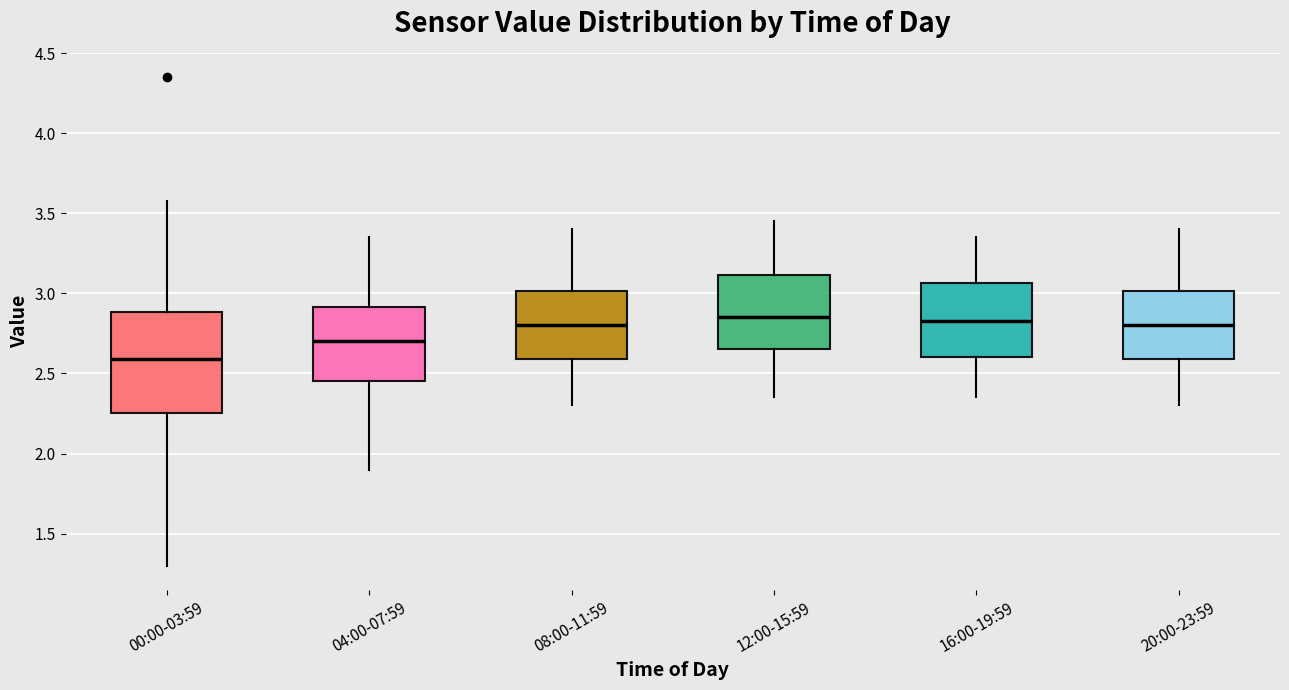

Reading left to right, transcribe this box plot: for each box, give where its median line is, the range the box spans, and where its two whiskers end, as read against the y-axis. The values are not printed on the chart, so give them approximately, as read against the axis.

00:00-03:59: median 2.60, box 2.25 to 2.90, whiskers 1.30 to 3.60
04:00-07:59: median 2.70, box 2.45 to 2.90, whiskers 1.90 to 3.35
08:00-11:59: median 2.80, box 2.60 to 3.00, whiskers 2.30 to 3.40
12:00-15:59: median 2.85, box 2.65 to 3.10, whiskers 2.35 to 3.45
16:00-19:59: median 2.85, box 2.60 to 3.05, whiskers 2.35 to 3.35
20:00-23:59: median 2.80, box 2.60 to 3.00, whiskers 2.30 to 3.40